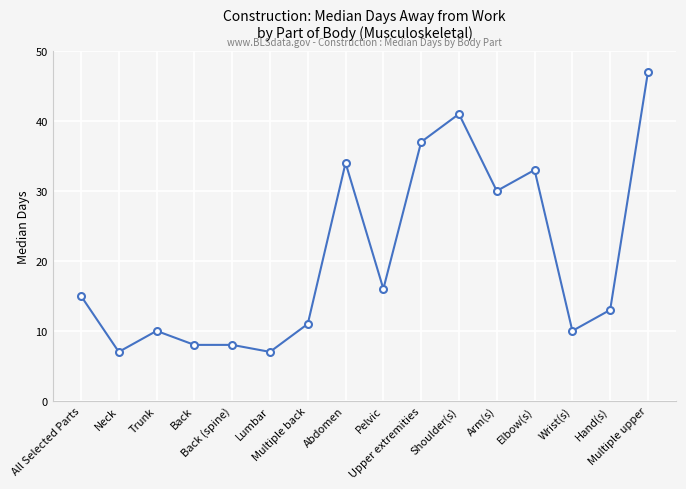

What position from the right is Arm(s)?

5